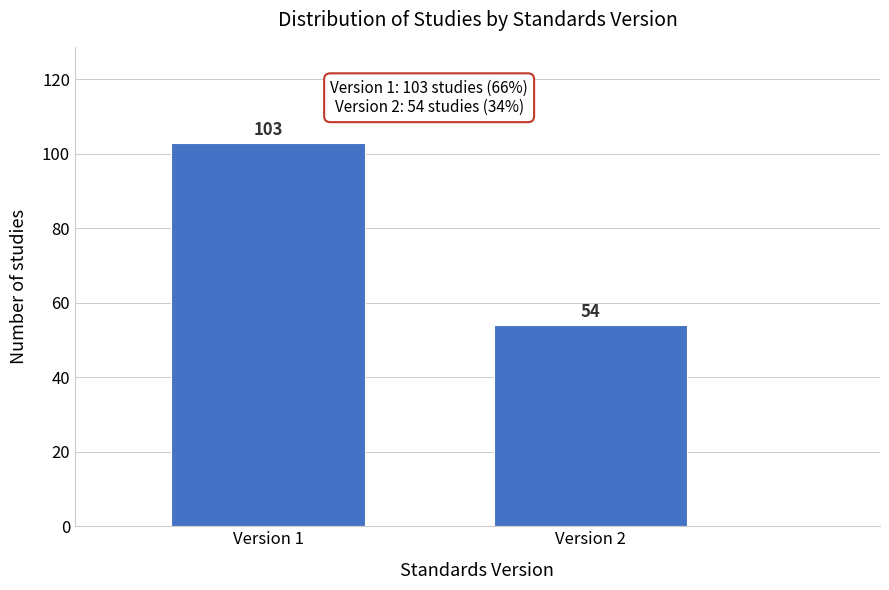

Reading left to right, list all the values displayed in this chart.

103	54